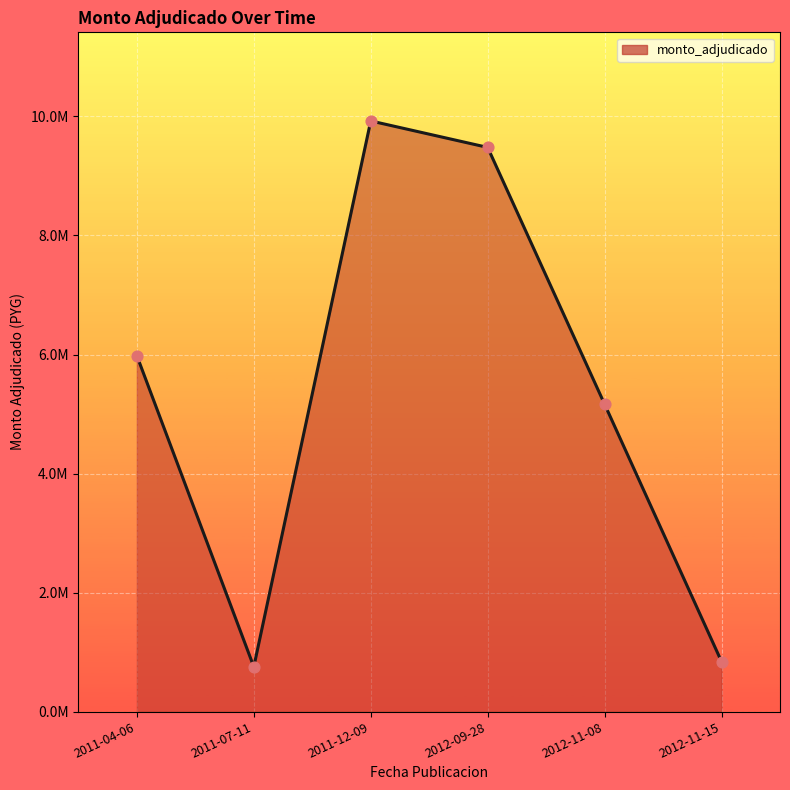

What is the change in value from 2011-04-06 to 2012-11-15?

-5140000